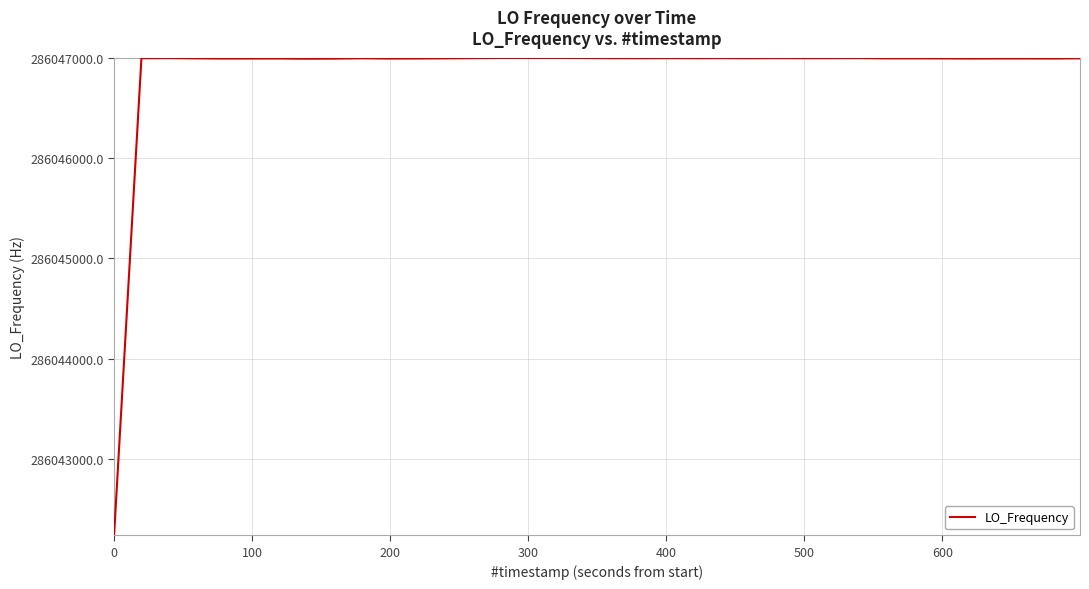

What is the average value?

286046880.4